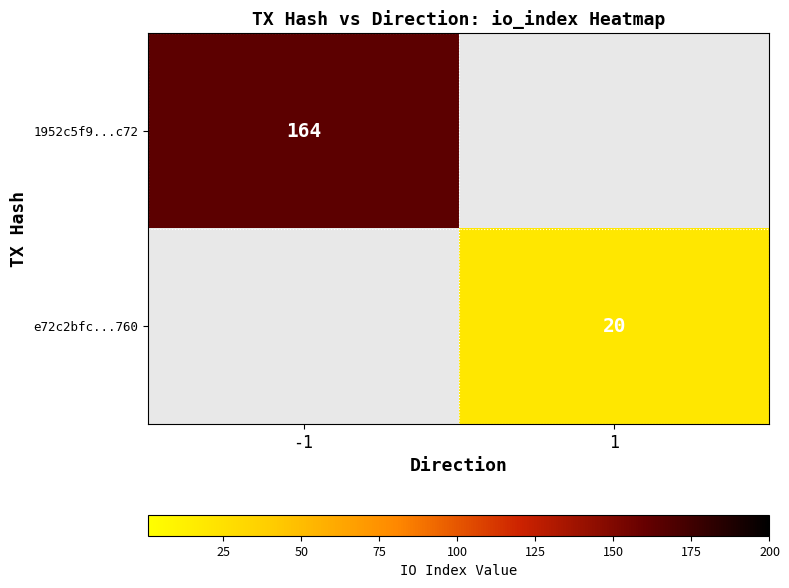

Is it true that 1952c5f9...c72 equals 164 at -1?

True